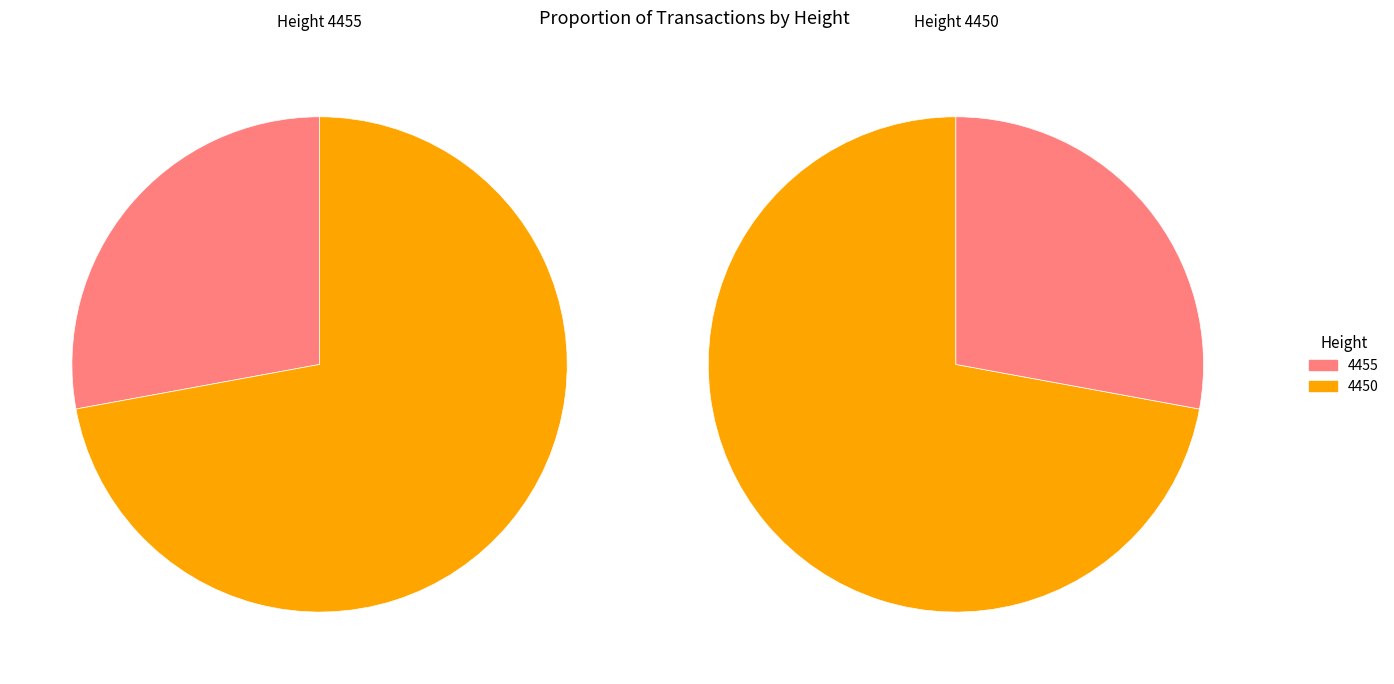

Do 4455 and 4450 together represent more than half of the pie?

Yes